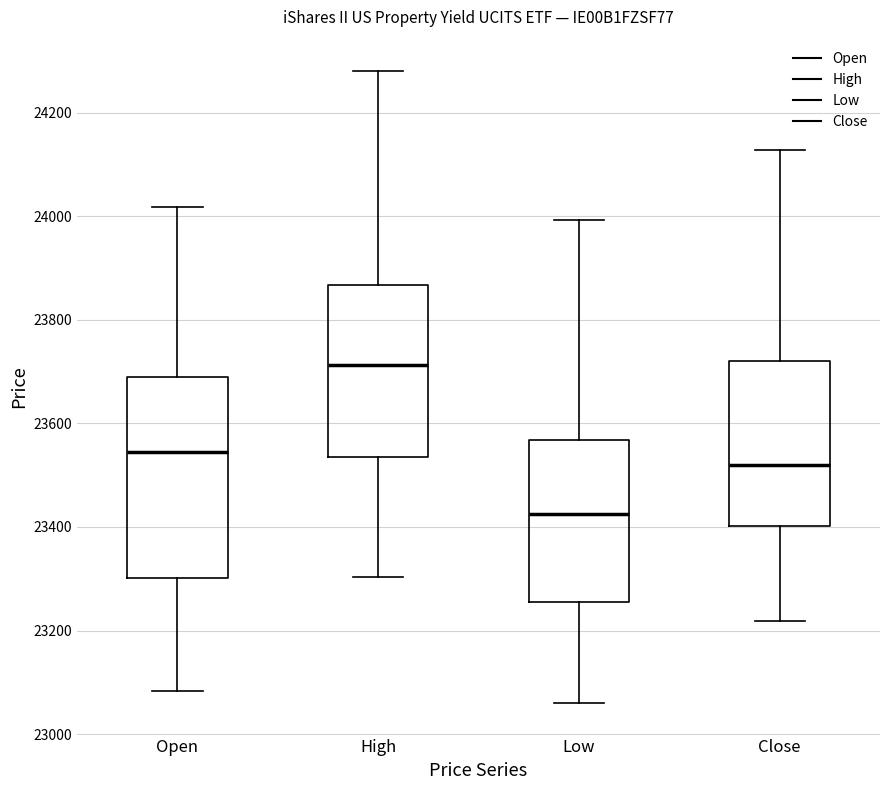

Which box is the tallest, from its lower edge to its upper edge?

Open